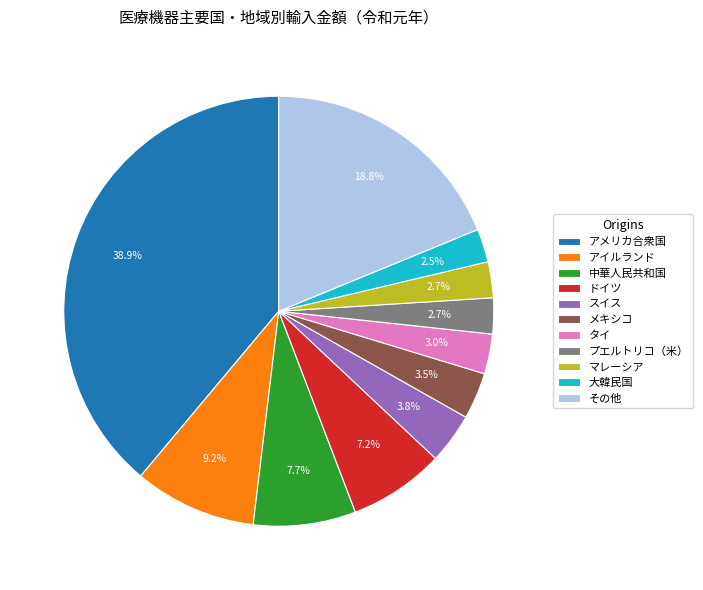

Which category has the biggest portion of the pie?

アメリカ合衆国